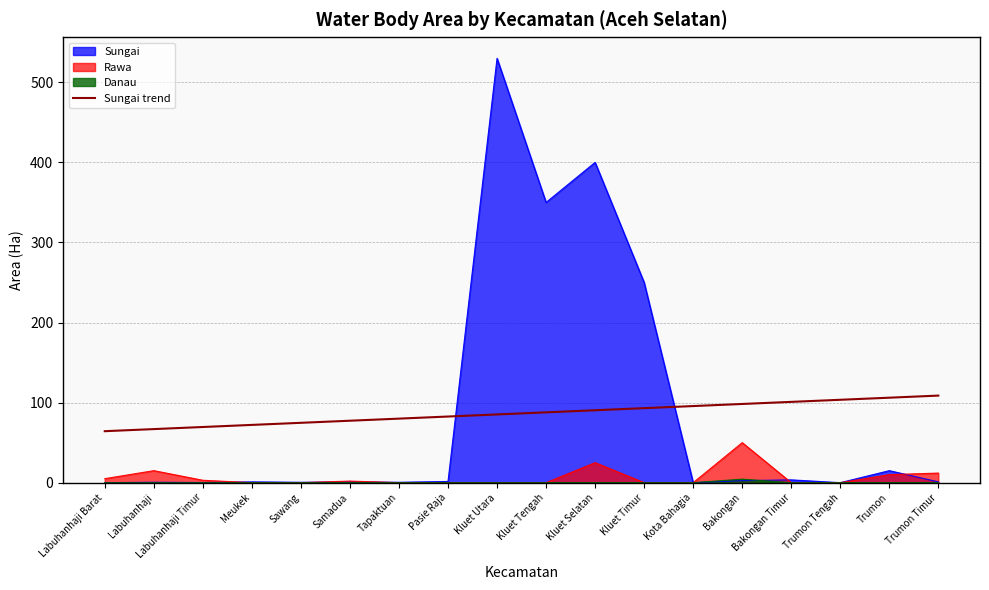

Which label corresponds to the largest value in the chart?

Kluet Utara